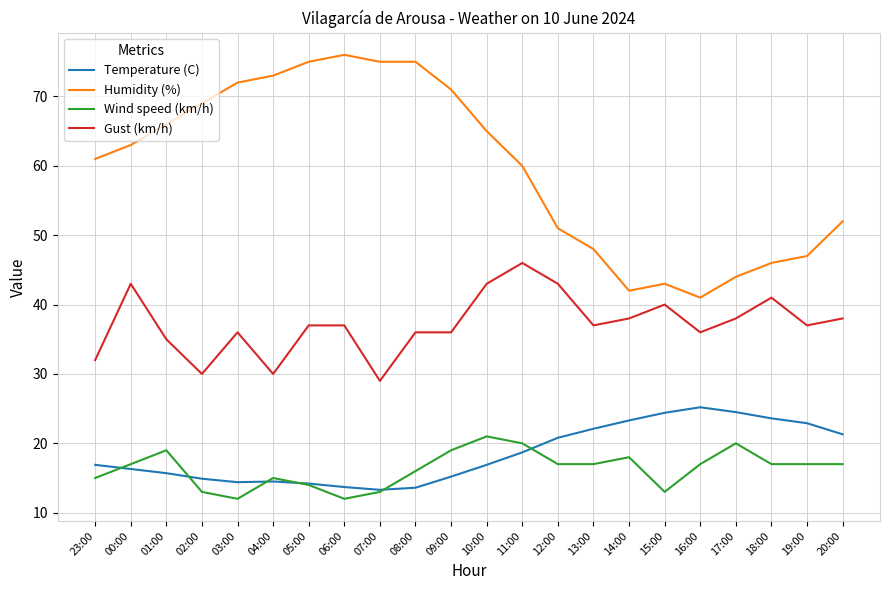

At 20:00, list the series in order from smallest to largest.

Wind speed (km/h), Temperature (C), Gust (km/h), Humidity (%)